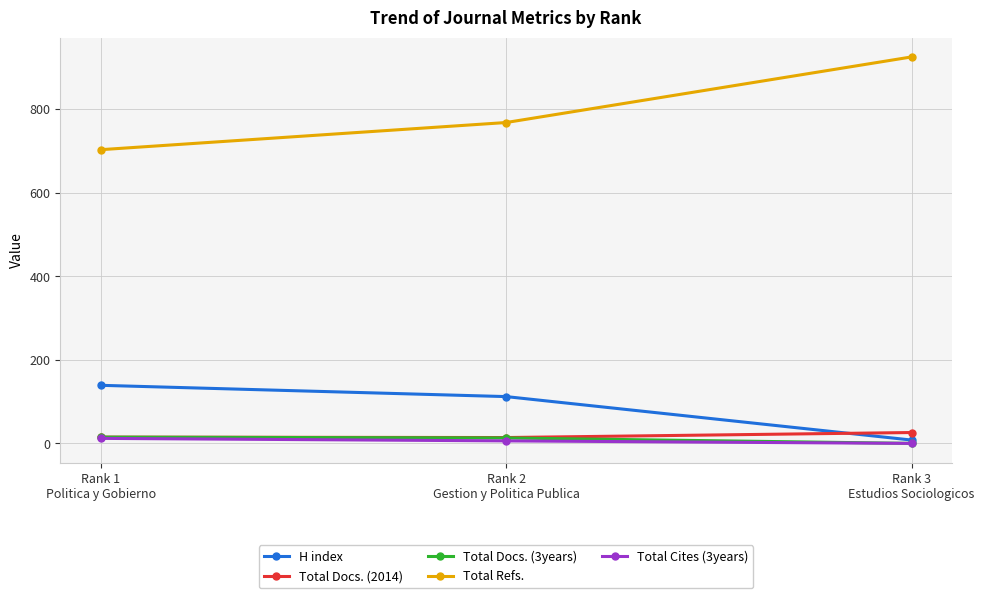

What is the difference between the maximum and minimum values in the Total Cites (3years) series?

12